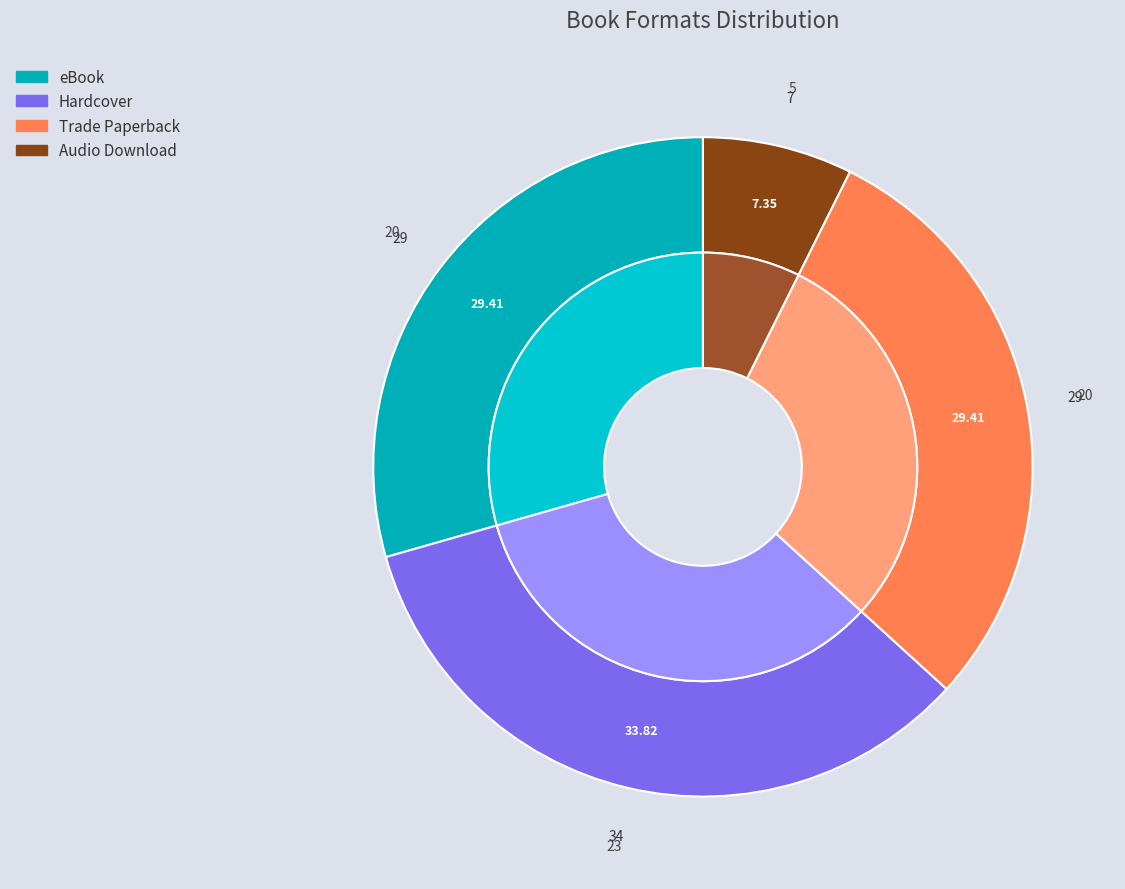

Do Hardcover and Audio Download together represent more than half of the pie?

No